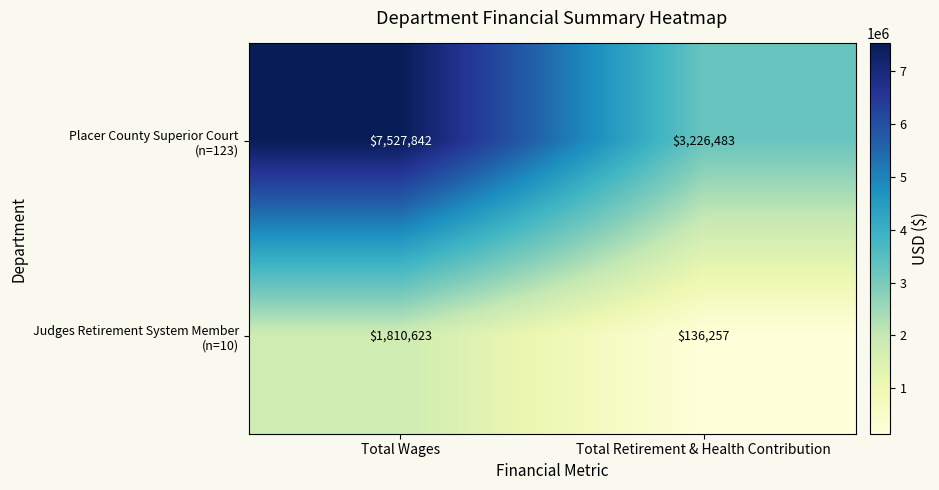

At which category is the sum across all series the highest?

Total Wages